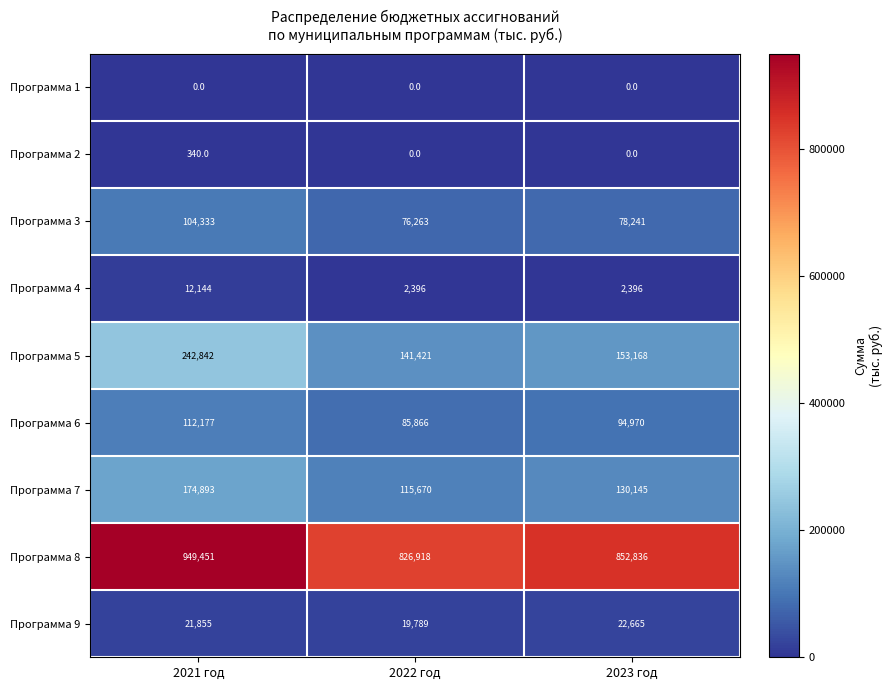

Rank the categories by Программа 3 value from highest to lowest.

2021 год, 2023 год, 2022 год